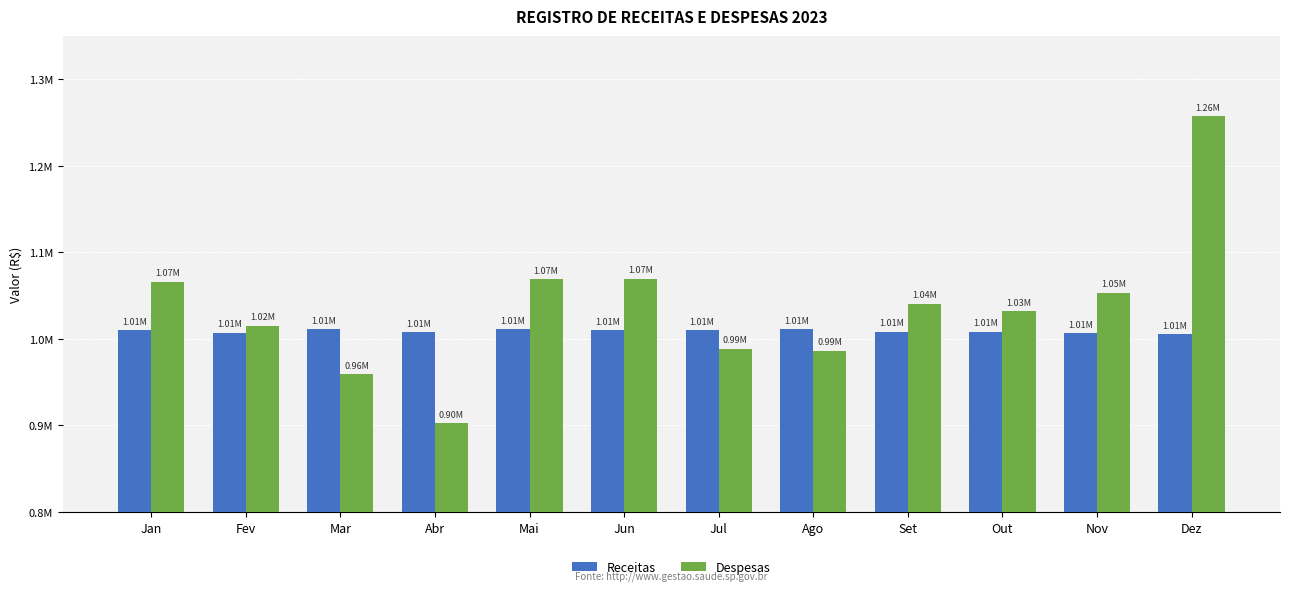

Which series has the largest total across all categories?

Despesas